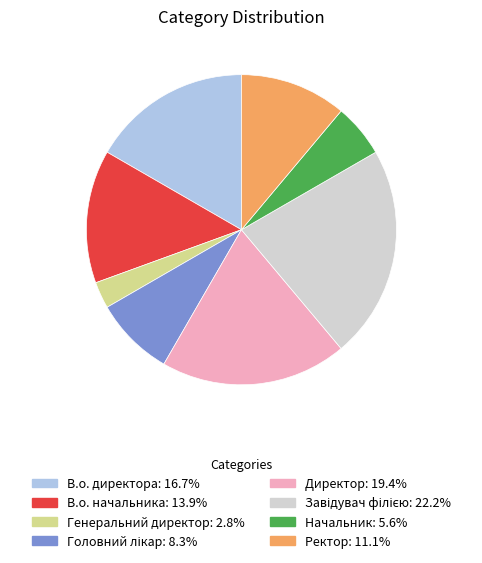

Is there any slice that represents more than half of the pie?

No